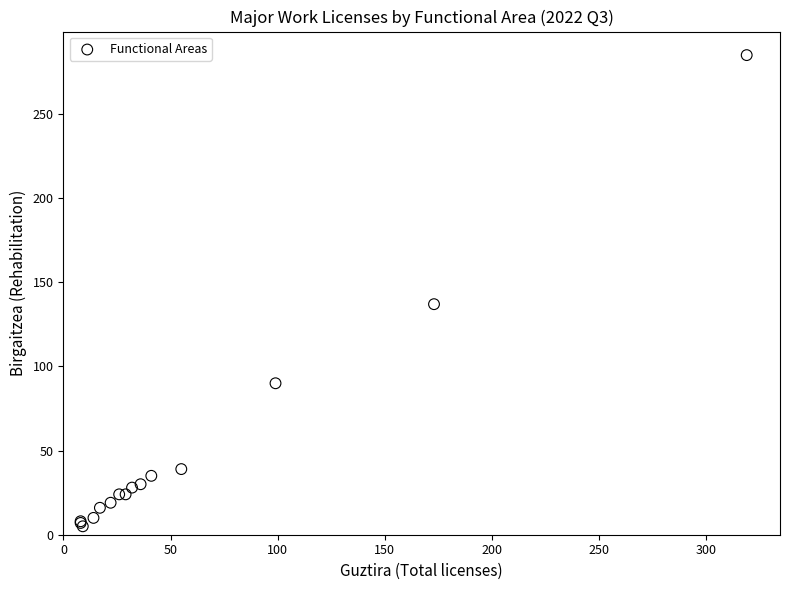

What Y value in the scatter plot is closest to 145?

137